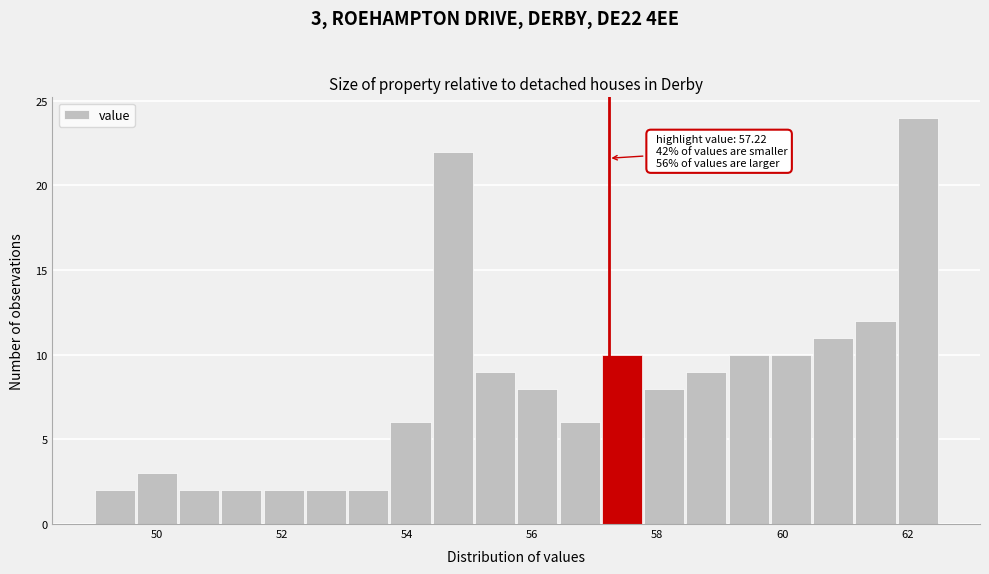

Read against the x-axis, roughly where is the centre of the tallest bar?

62.2